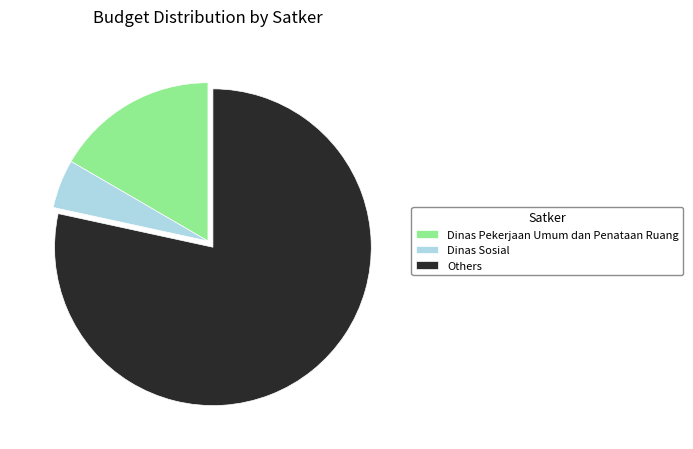

Does Dinas Pekerjaan Umum dan Penataan Ruang account for over 50% of the chart?

No